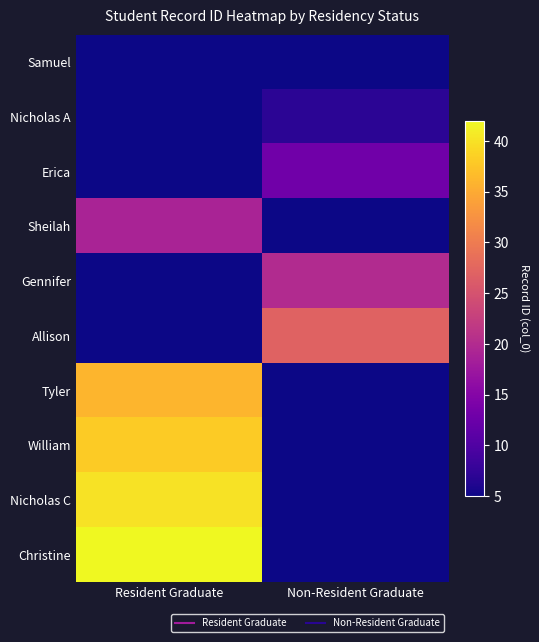

Reading right to left, list all the values displayed in this chart.

Samuel: Non-Resident Graduate=0	Resident Graduate=5
Nicholas A: Non-Resident Graduate=7	Resident Graduate=0
Erica: Non-Resident Graduate=13	Resident Graduate=0
Sheilah: Non-Resident Graduate=0	Resident Graduate=19
Gennifer: Non-Resident Graduate=20	Resident Graduate=0
Allison: Non-Resident Graduate=27	Resident Graduate=0
Tyler: Non-Resident Graduate=0	Resident Graduate=36
William: Non-Resident Graduate=0	Resident Graduate=38
Nicholas C: Non-Resident Graduate=0	Resident Graduate=40
Christine: Non-Resident Graduate=0	Resident Graduate=42